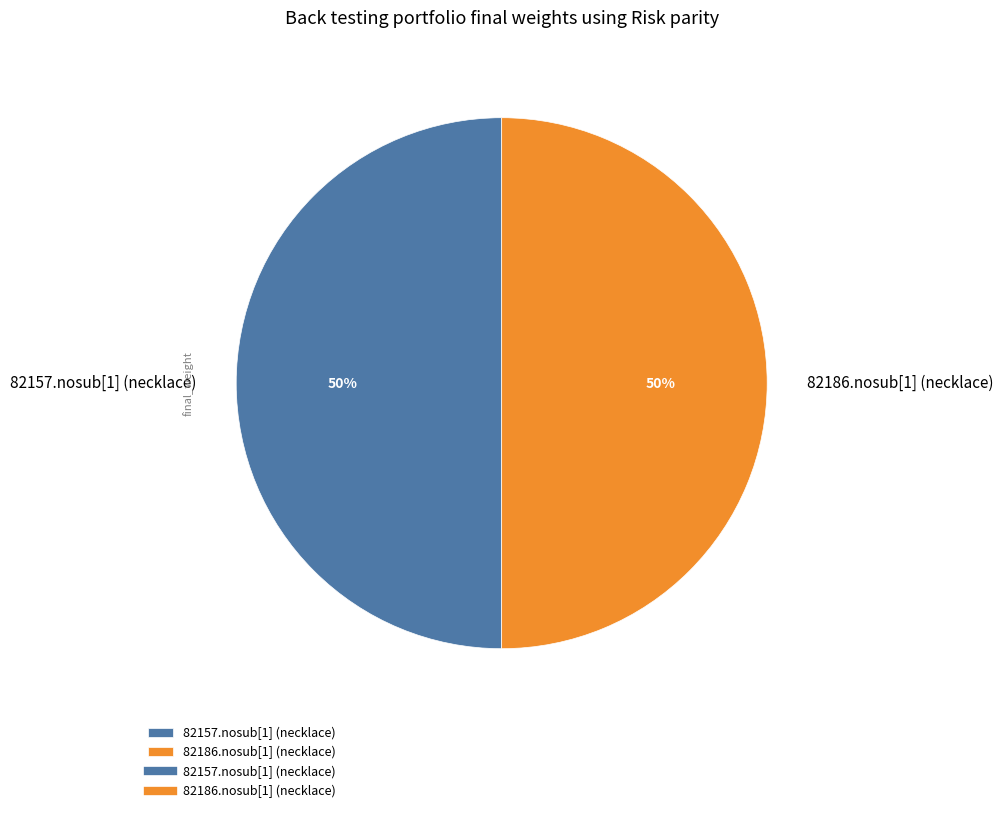

Count the number of slices in the pie.

2